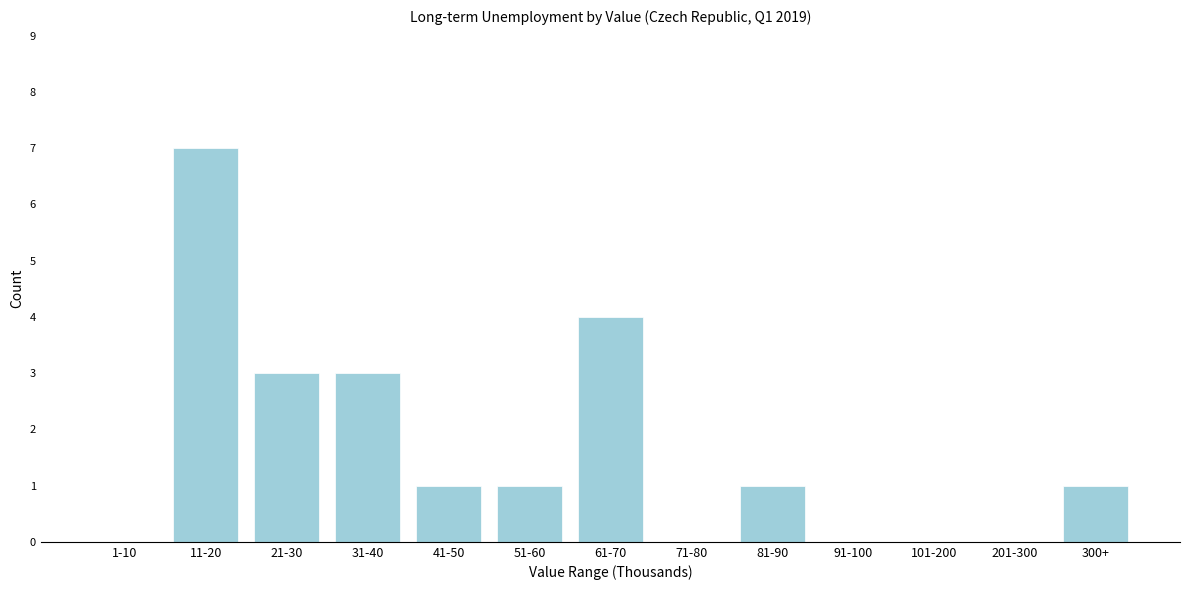

Reading left to right, list all the values displayed in this chart.

1-10=0	11-20=7	21-30=3	31-40=3	41-50=1	51-60=1	61-70=4	71-80=0	81-90=1	91-100=0	101-200=0	201-300=0	300+=1